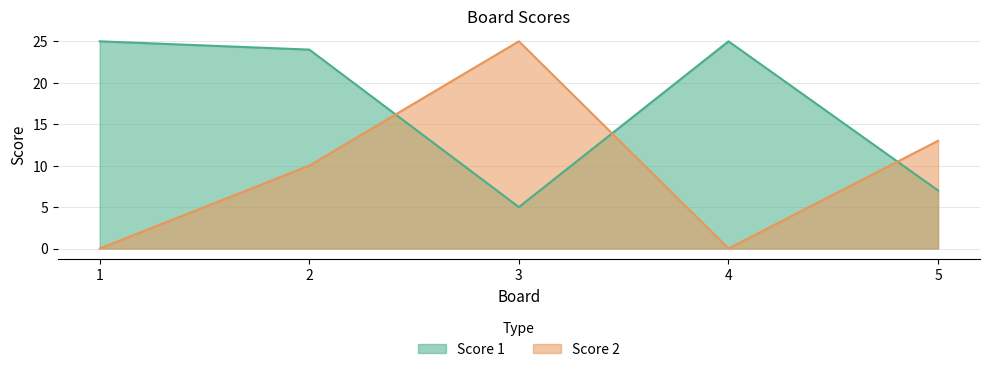

Where does the Score 1 series first go above 24?

1